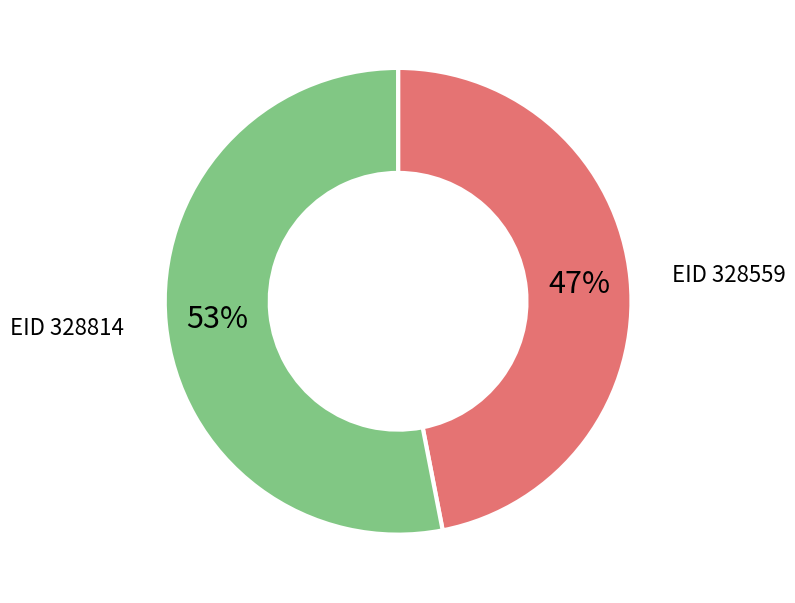

Does any single category account for the majority?

Yes